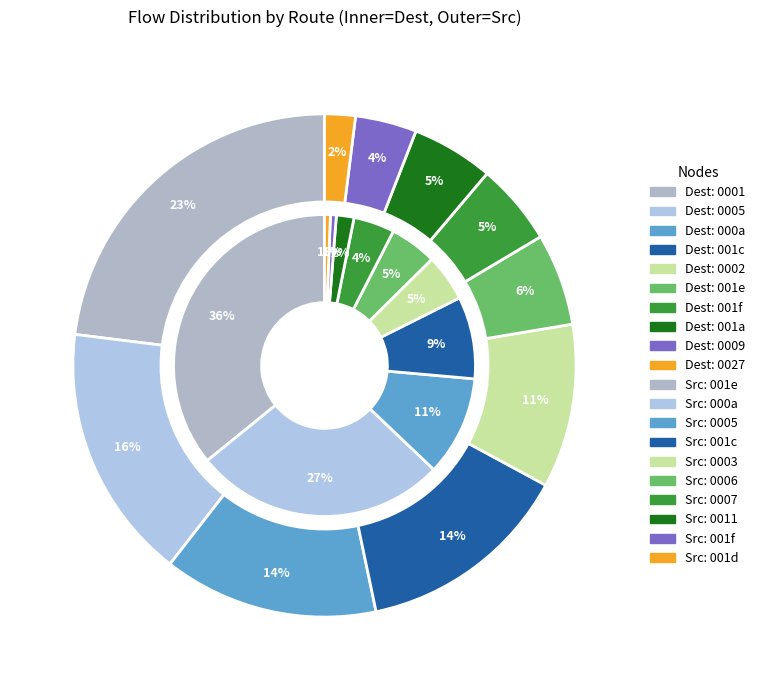

Does 23 account for over 50% of the chart?

No